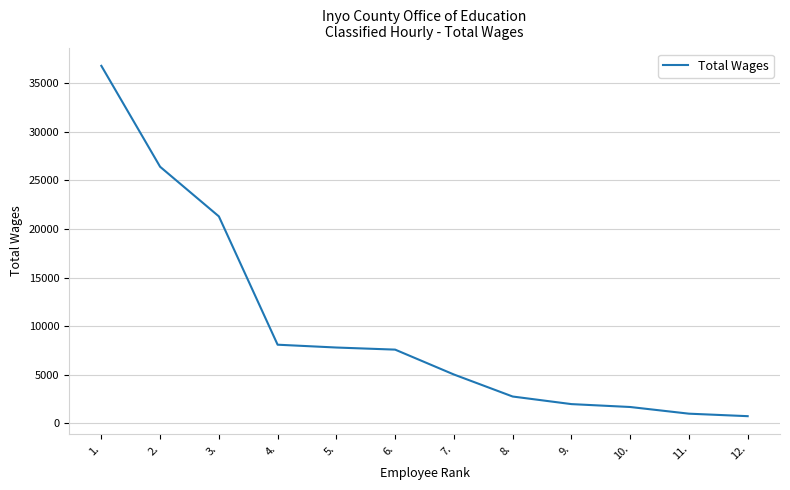

Reading left to right, transcribe all the data shown in this chart.

36791	26404	21297	8091	7801	7585	5025	2759	1978	1680	993	736